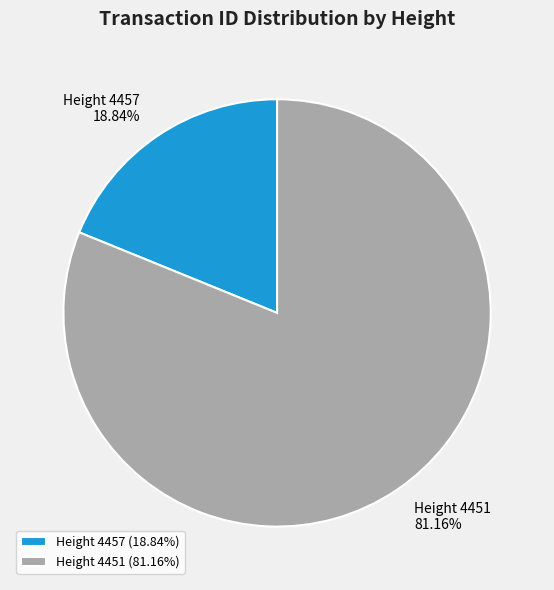

Does Height 4457 represent more than half of the total?

No